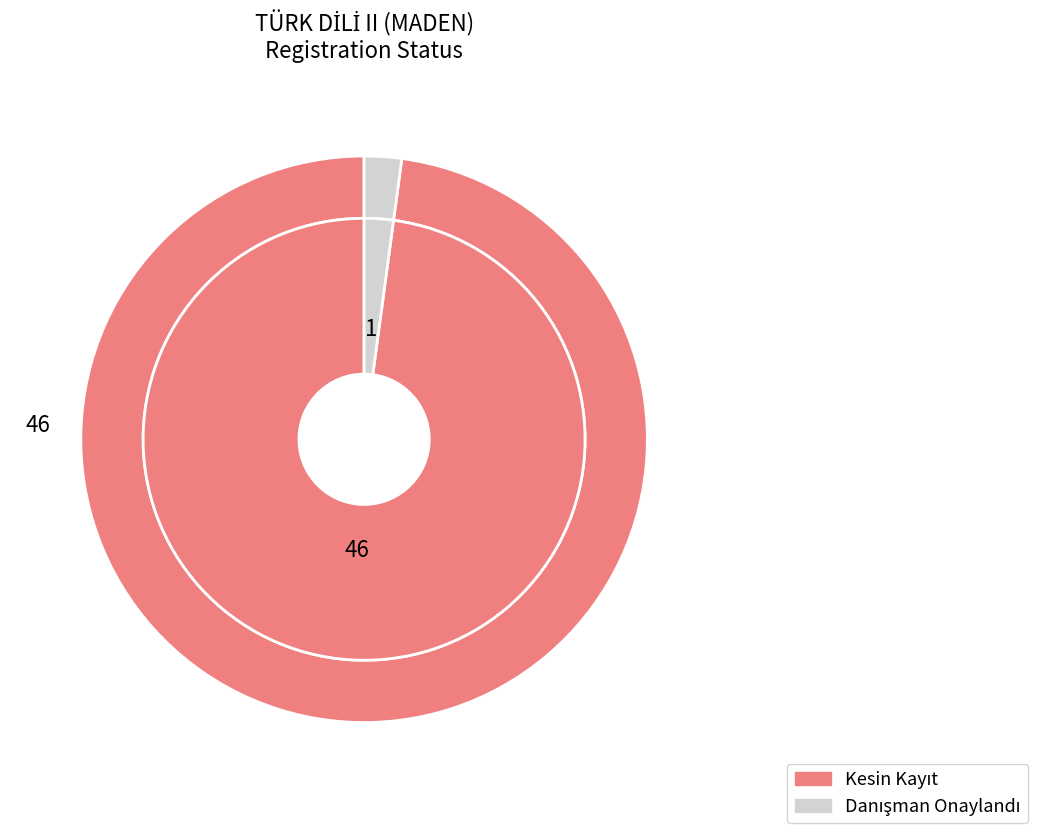

Which slice is the largest?

Kesin Kayıt